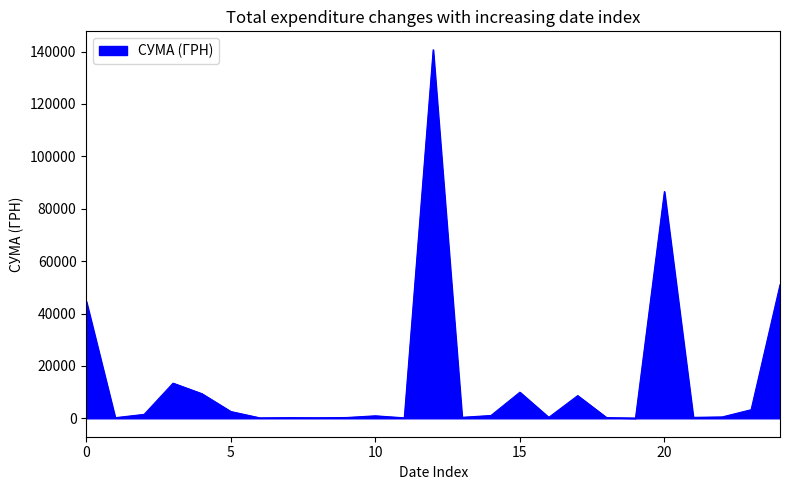

What is the greatest value displayed?

140706.2